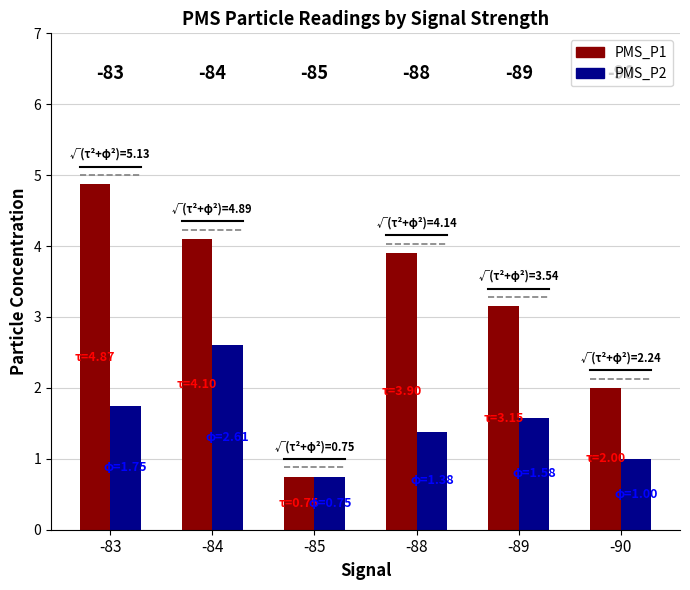

At which label does PMS_P1 reach its peak?

-83